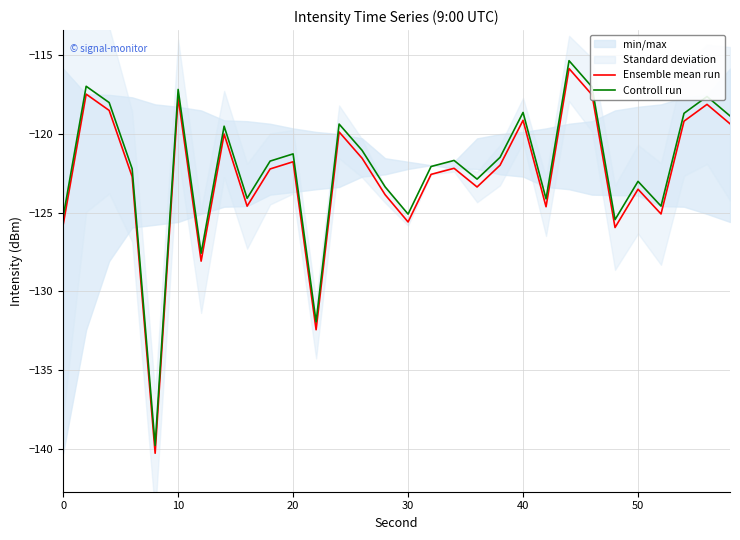

True or false: Ensemble mean run and Controll run cross at least once.

False